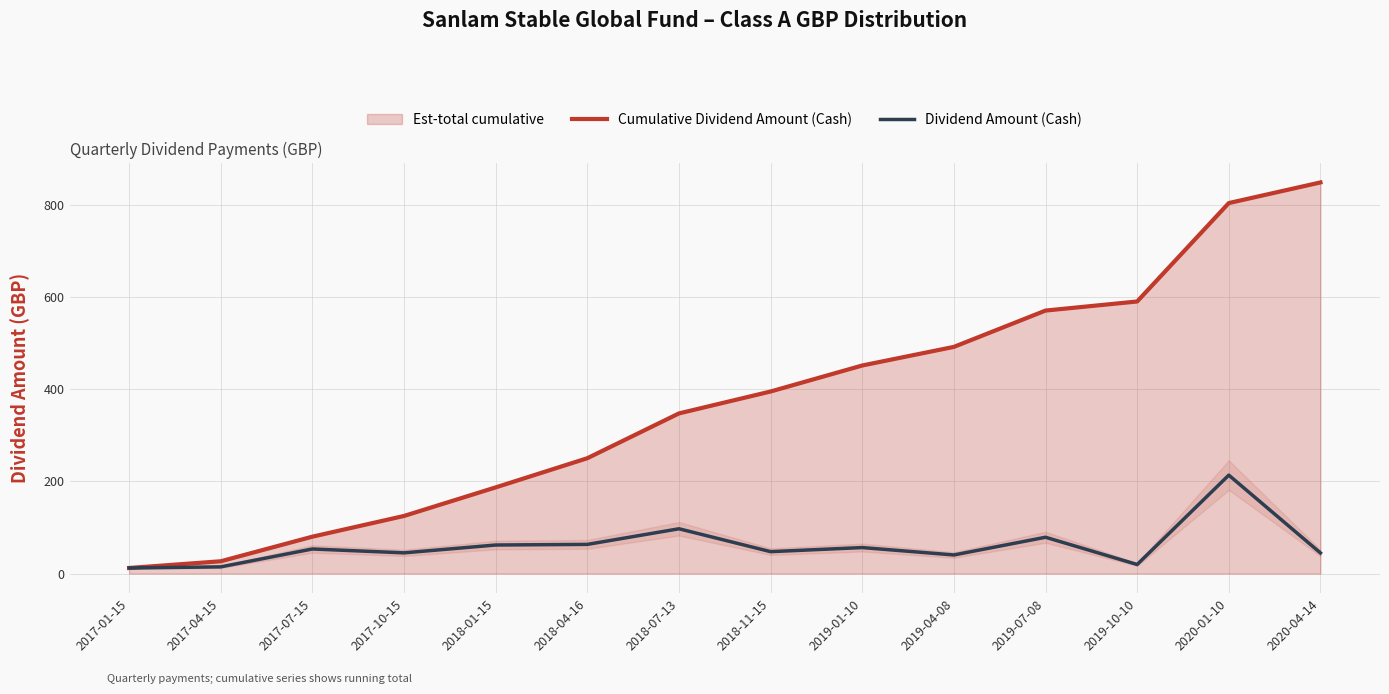

True or false: Dividend Amount (Cash) and Cumulative Dividend Amount (Cash) cross at least once.

False